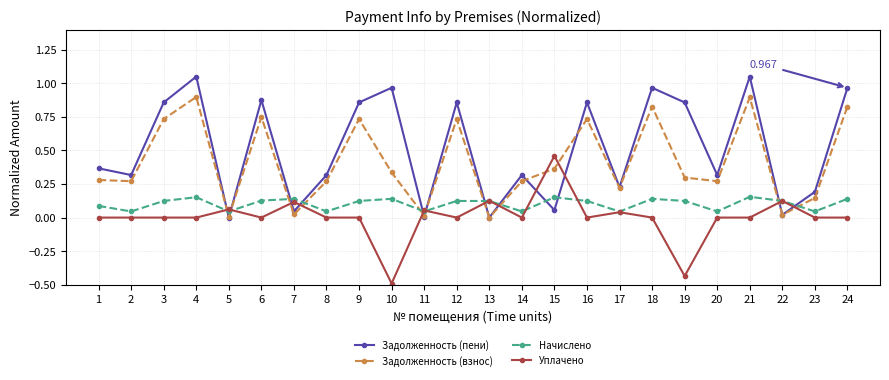

How many distinct data groups are displayed?

4